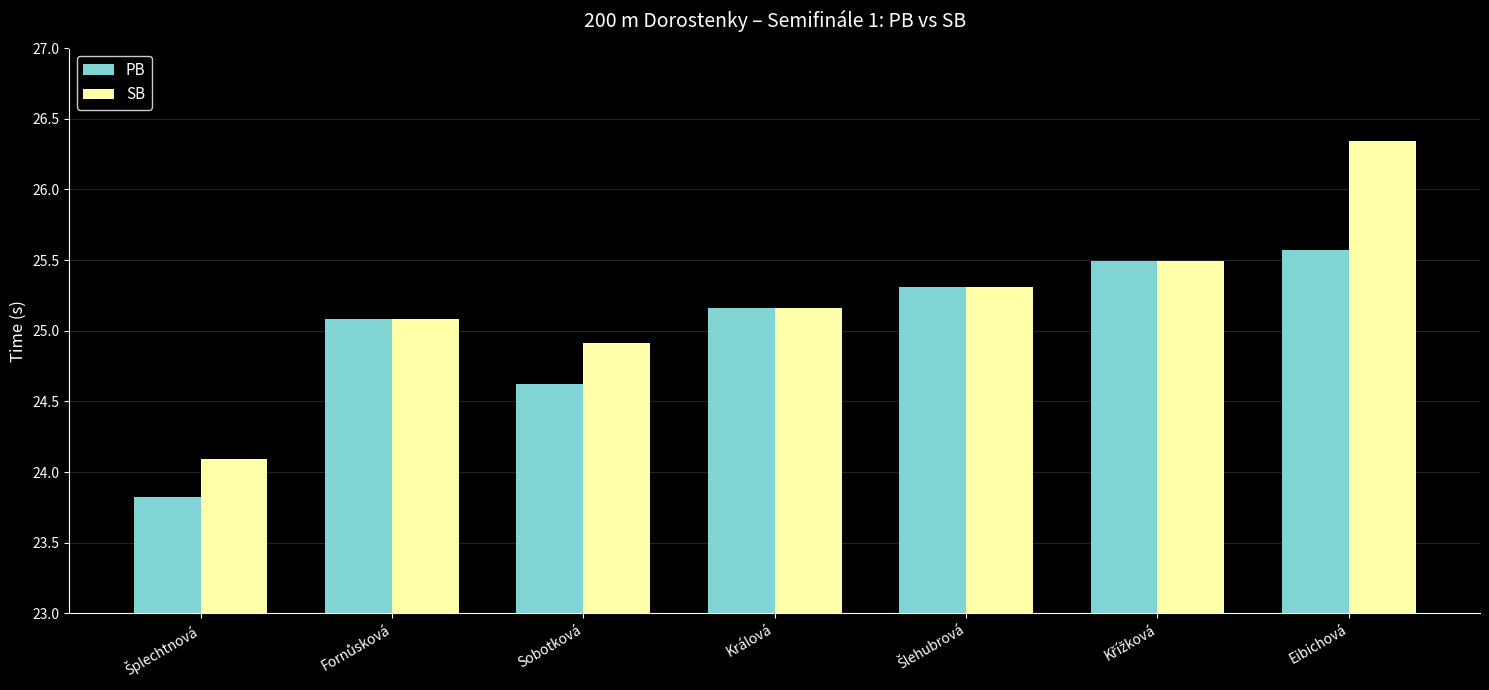

What is the maximum value shown in the chart?

26.3